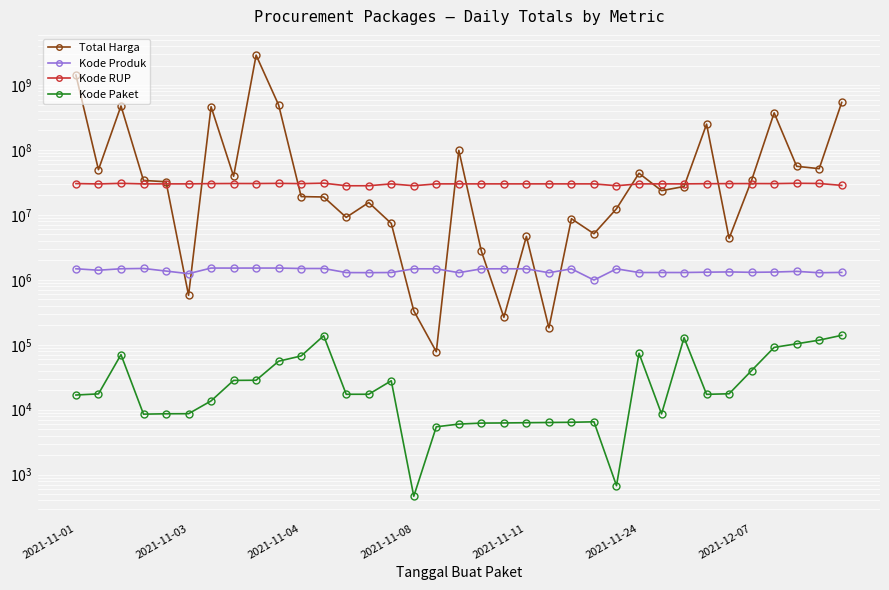

Where does the Total Harga series first go above 27412000?

2021-11-01